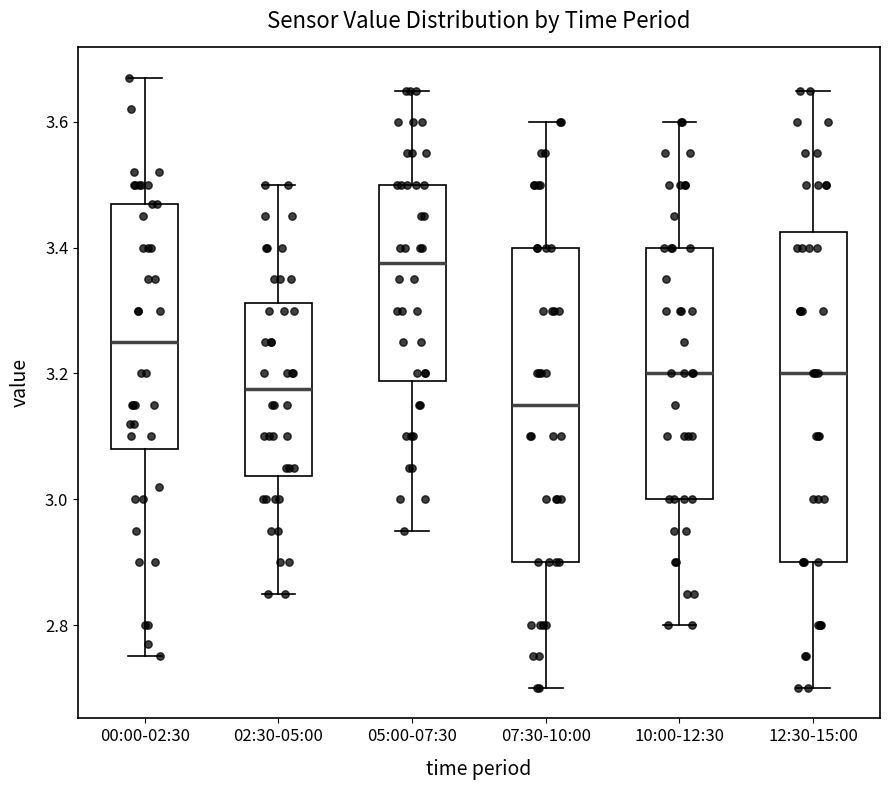

Where is the upper edge of the box for 07:30-10:00 on the y-axis? The values are not printed on the chart, so give them approximately, as read against the axis.

3.40